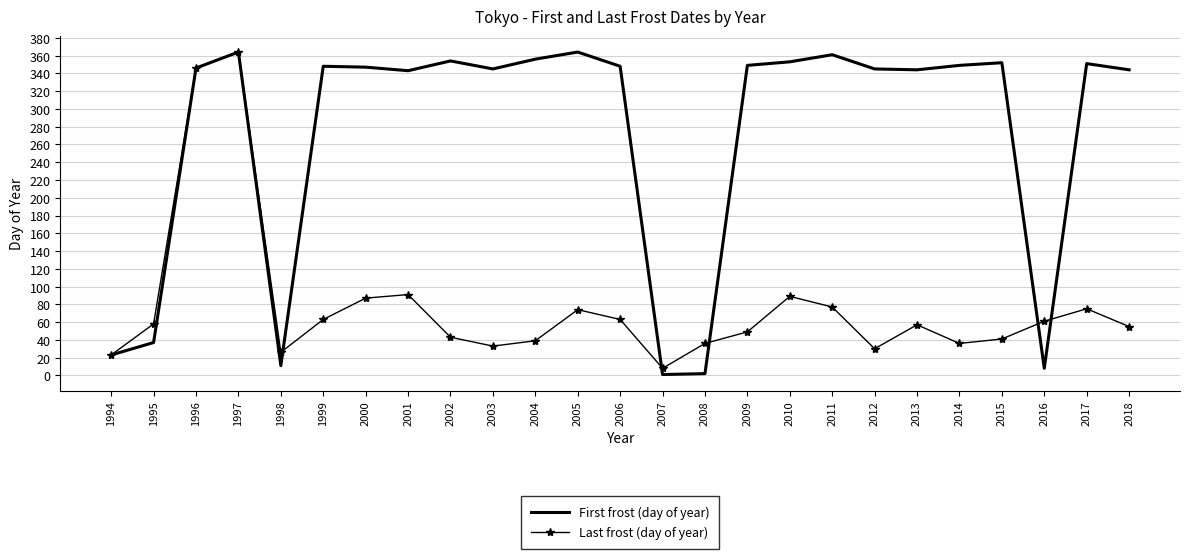

What is the total value across all series at 2012?

375